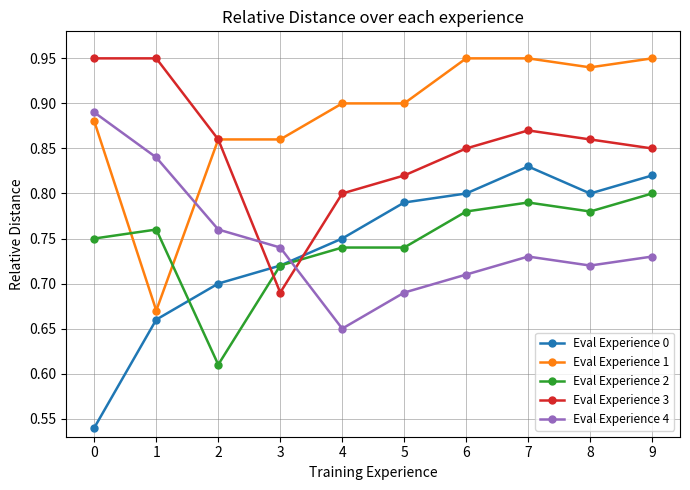

Rank the series at 5 from highest to lowest value.

Eval Experience 1, Eval Experience 3, Eval Experience 0, Eval Experience 2, Eval Experience 4